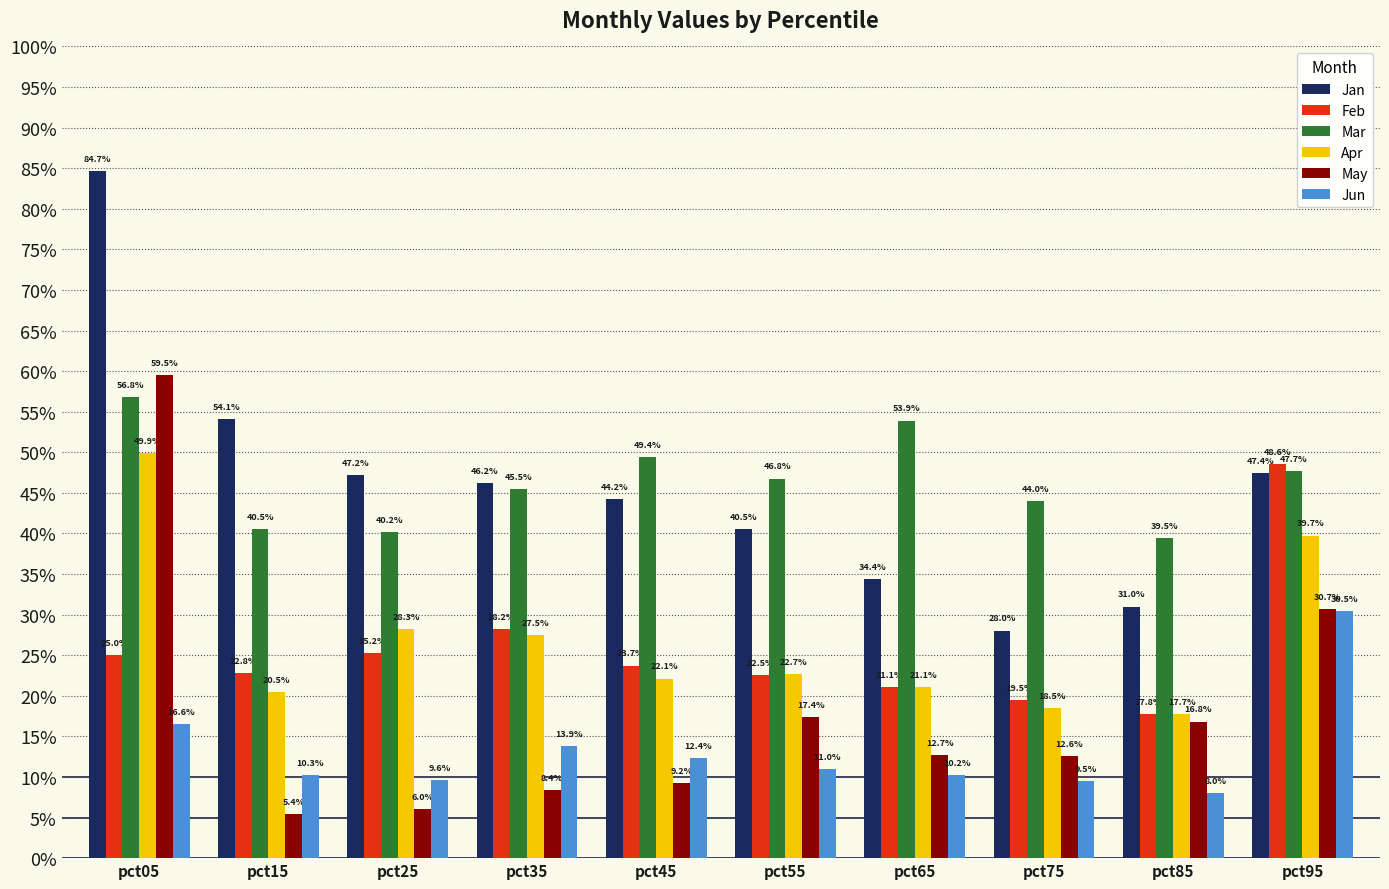

Is it true that Jun equals 0.2 at pct05?

False